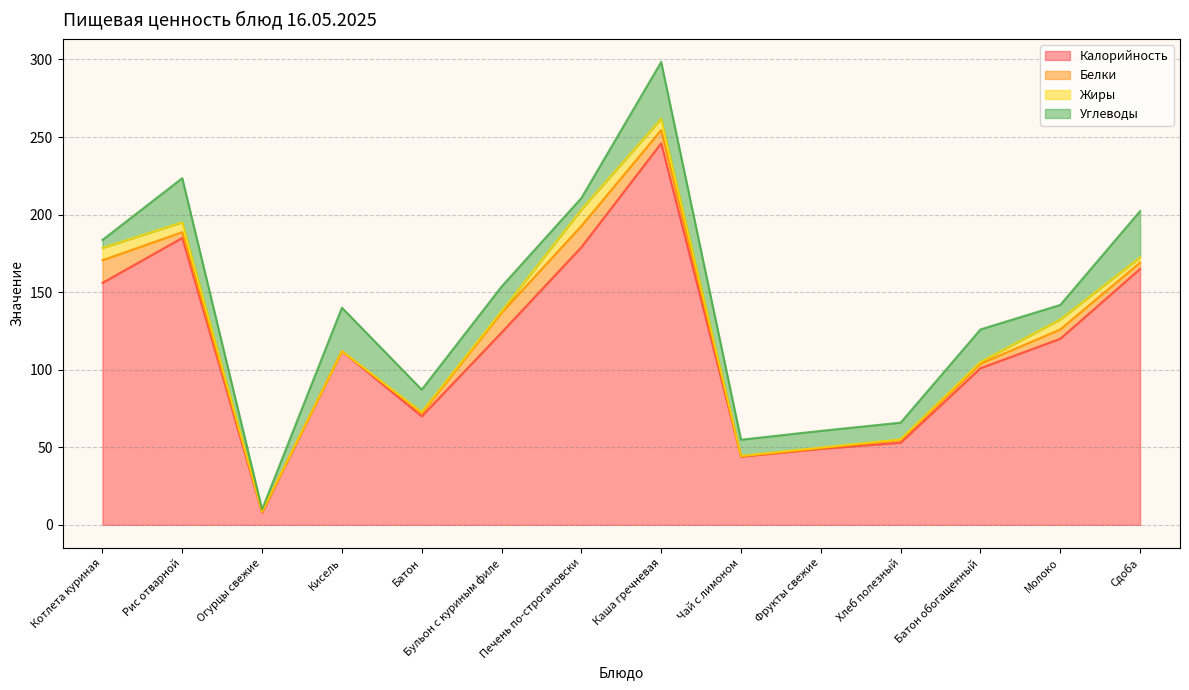

What is the difference between the Белки values at Молоко and Рис отварной?

2.3